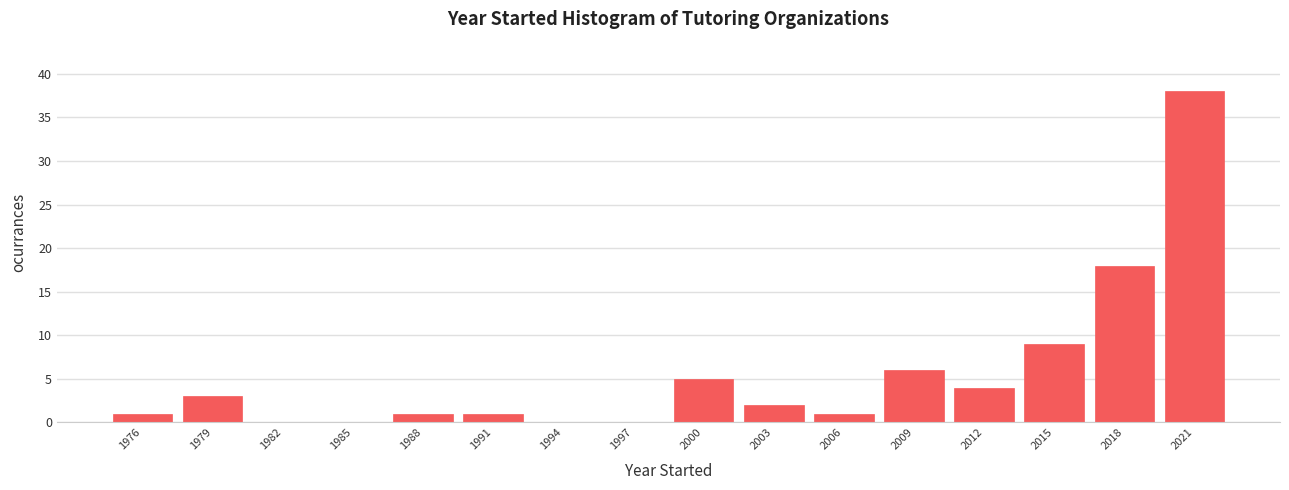

Over which range of the x-axis is the bar tallest?

2020 to 2023